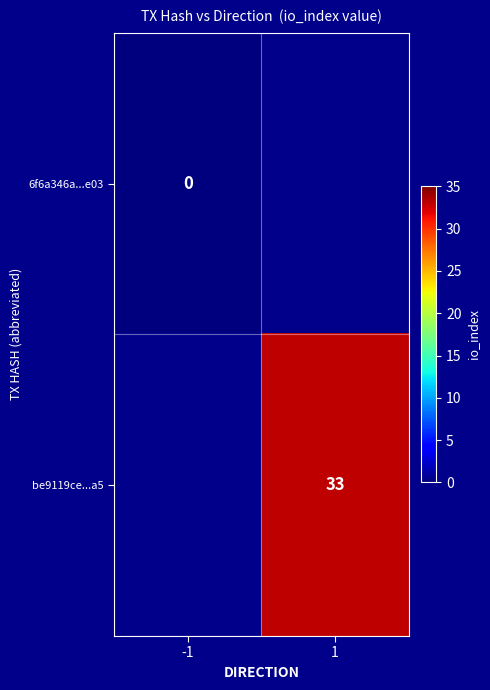

Rank the series by their maximum value, from lowest to highest.

6f6a346a...e03, be9119ce...a5